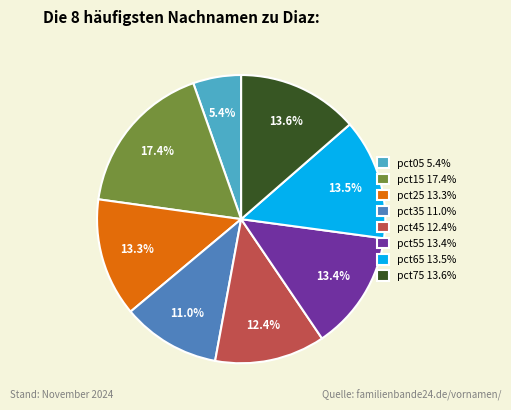

What is the largest slice in the pie chart?

pct15